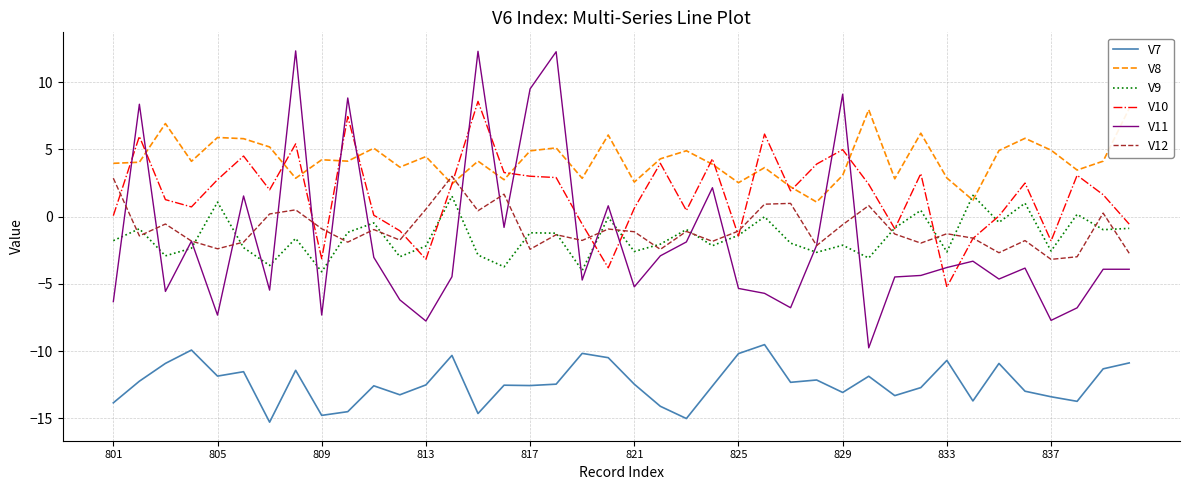

The value of V10 at 26 is 1.1. True or false?

False